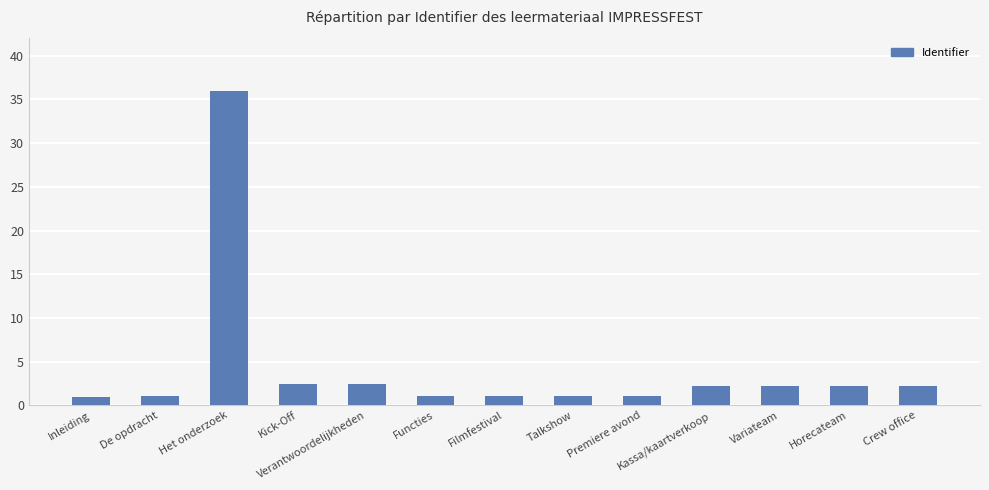

What is the difference between the values at Premiere avond and Kick-Off?

1.4